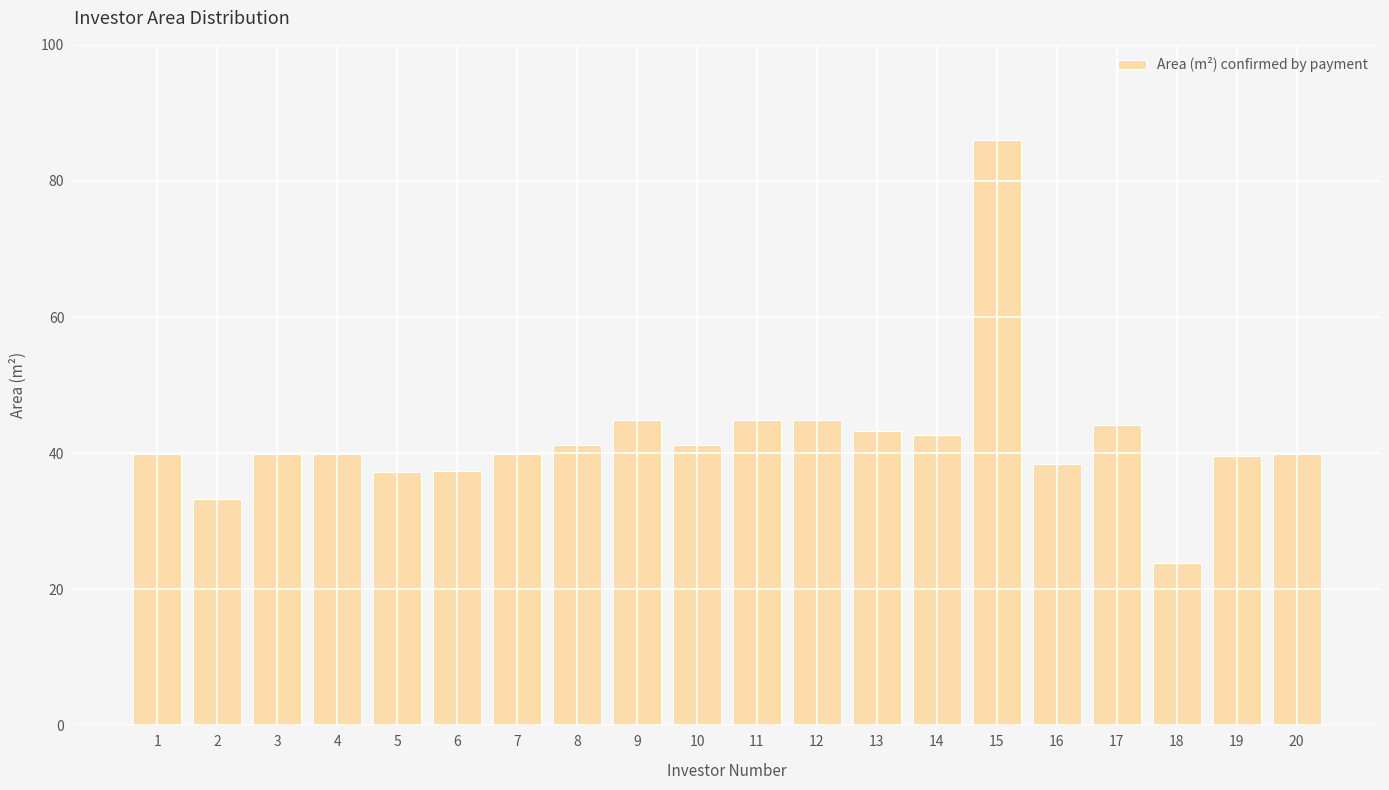

Are the bars grouped side by side (vs. stacked)?

No